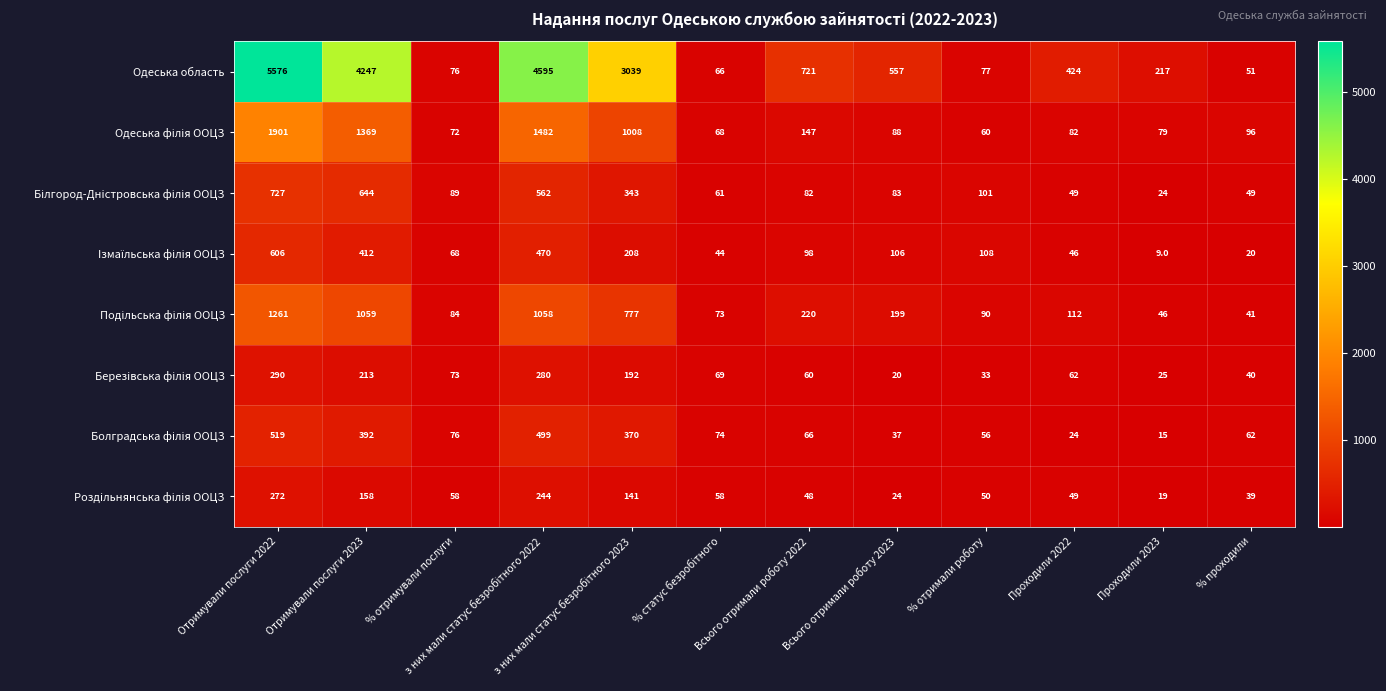

What is the spread (max minus min) of values at Отримували послуги 2023?

4089